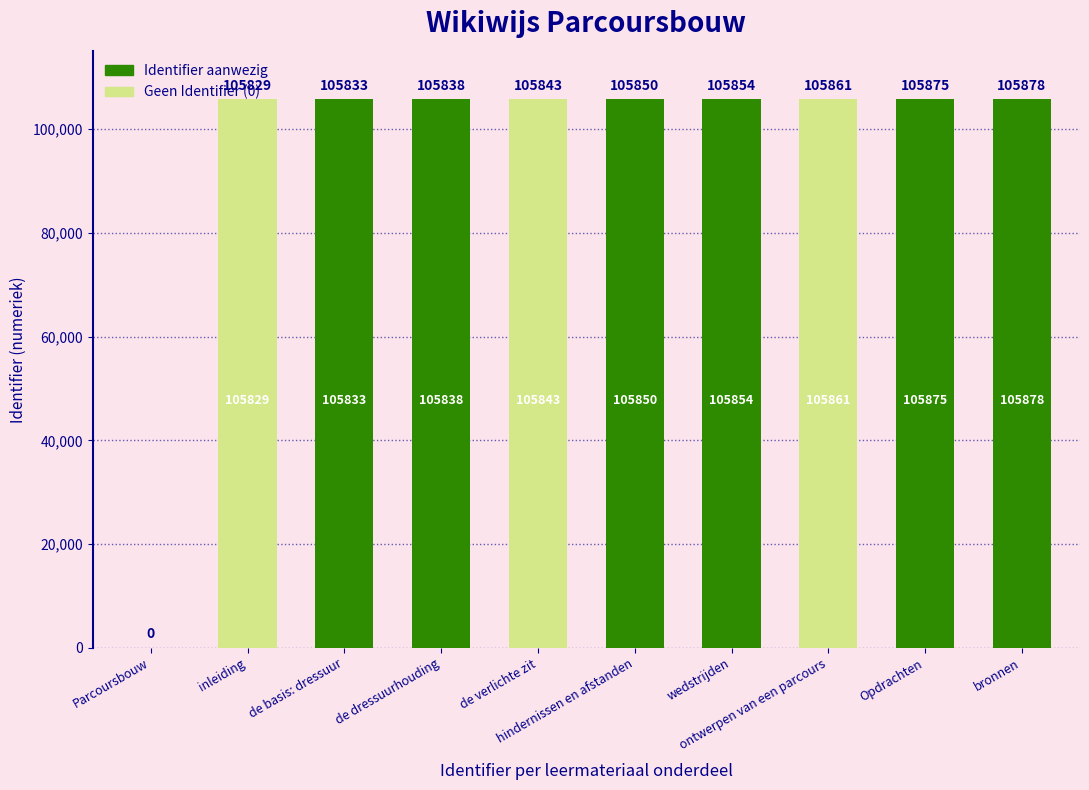

What is the change in value from de basis: dressuur to bronnen?

+45